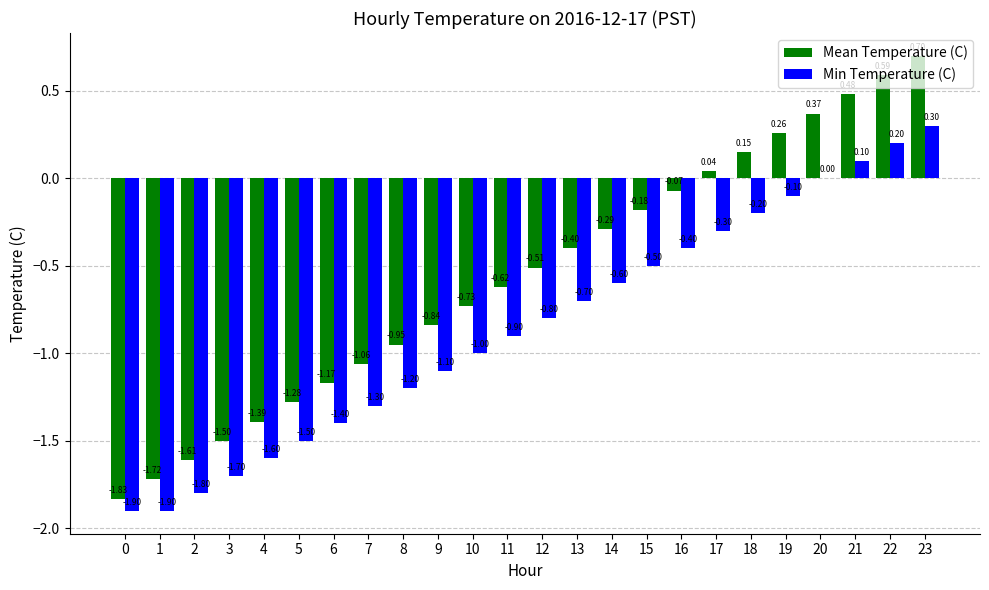

What is the approximate value of Min Temperature (C) at 0?

-1.9